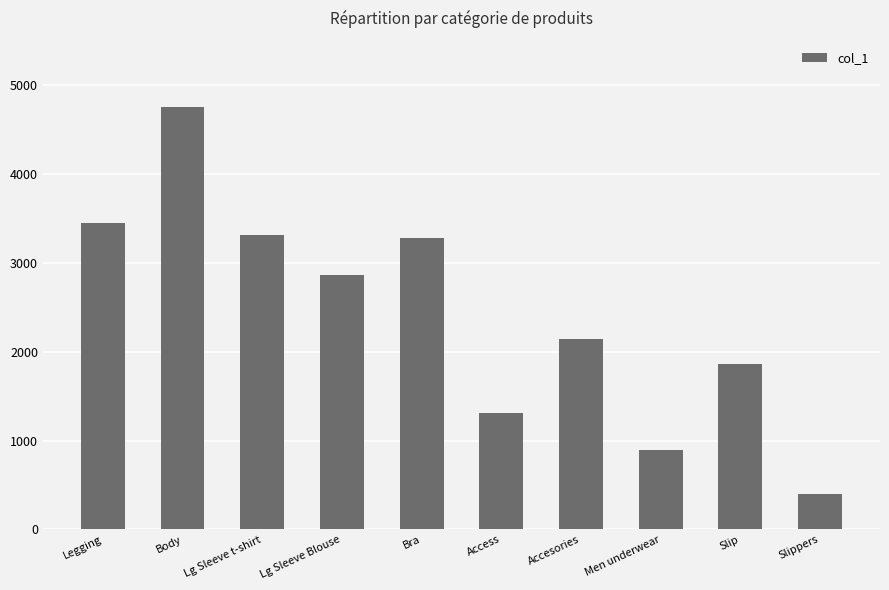

What is the value of the 8th bar from the left?

888